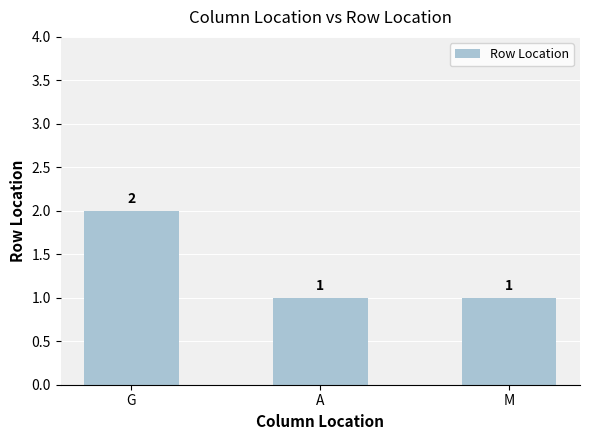

How many values are between 1 and 2?

3